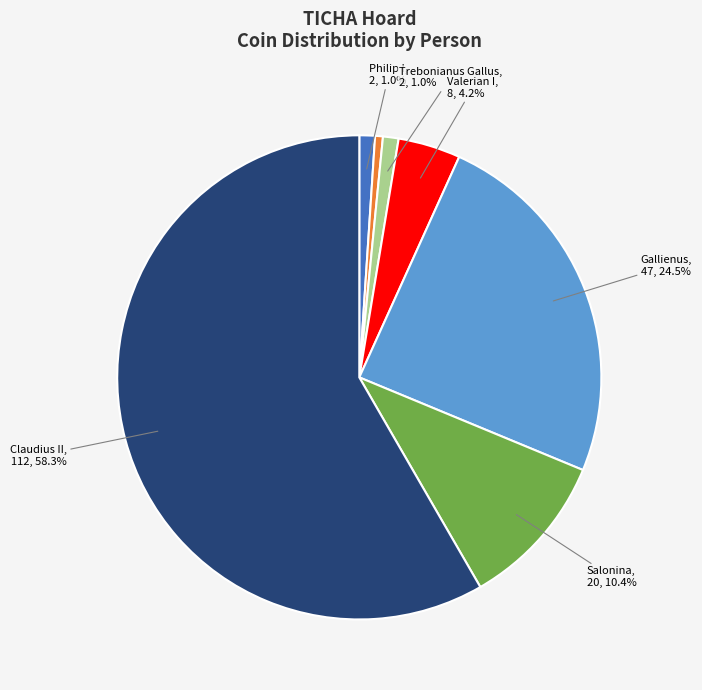

To the nearest percent, what is the average slice percentage?

14%